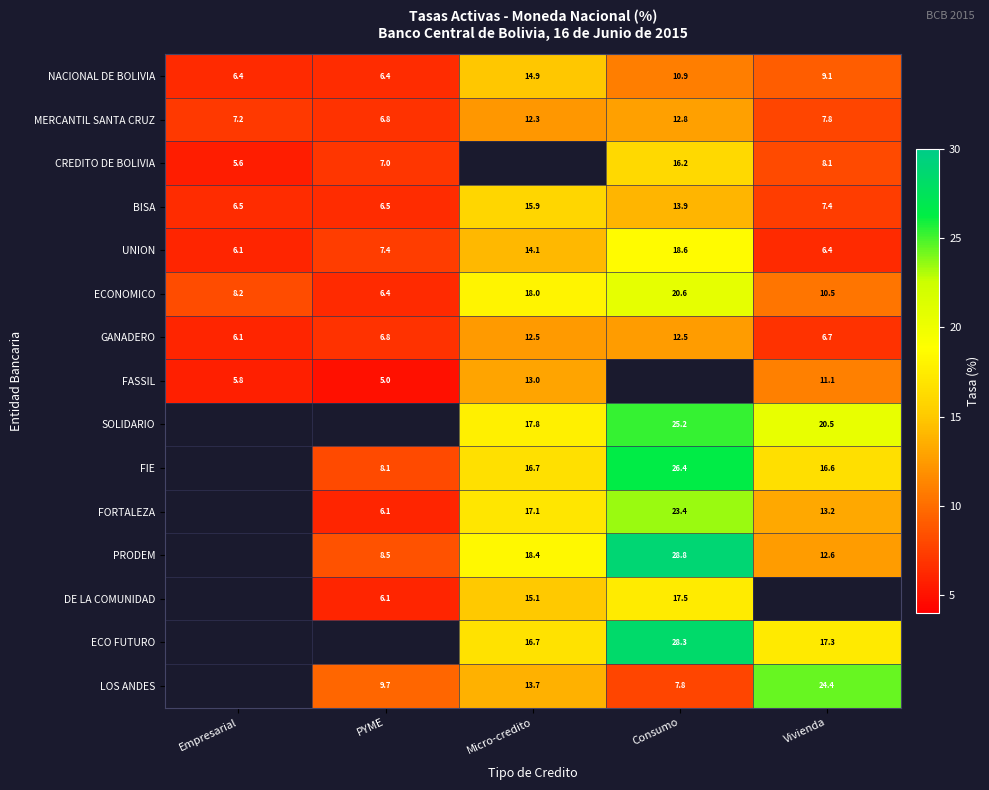

What is the minimum value shown in the chart?

5.0